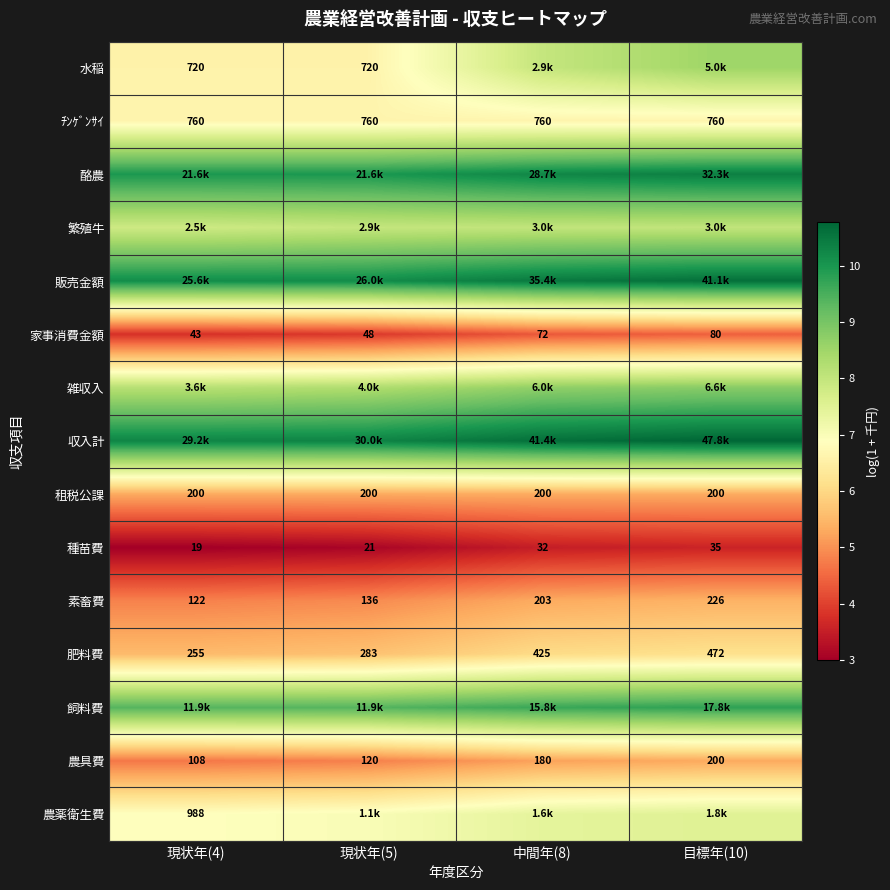

What is the highest value of the 水稲 series?

8.5